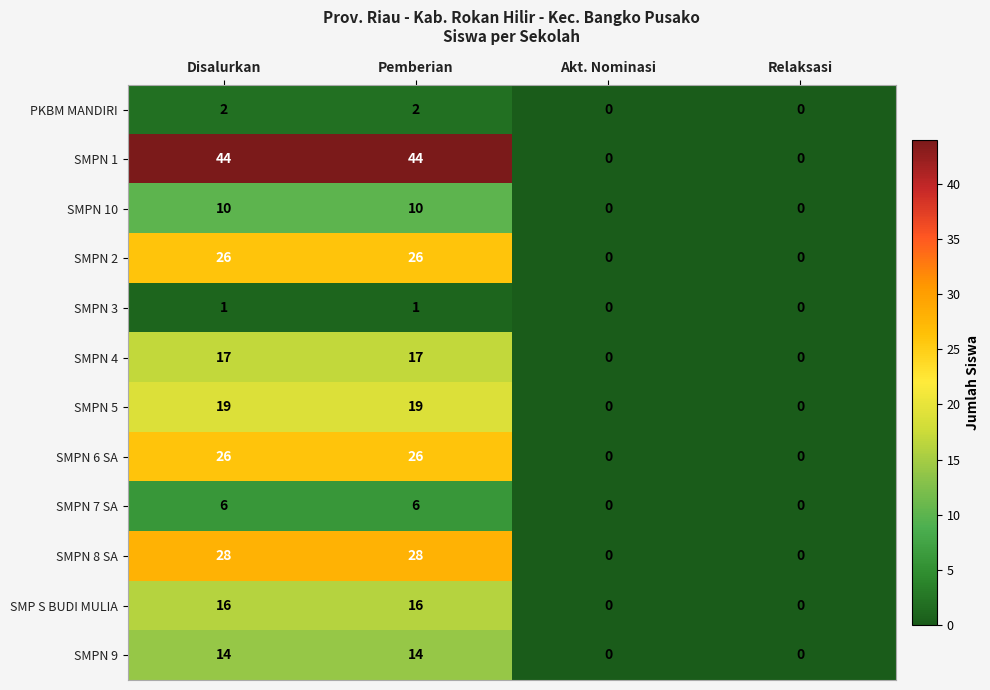

What is the difference between the maximum and minimum values in the SMPN 6 SA series?

26